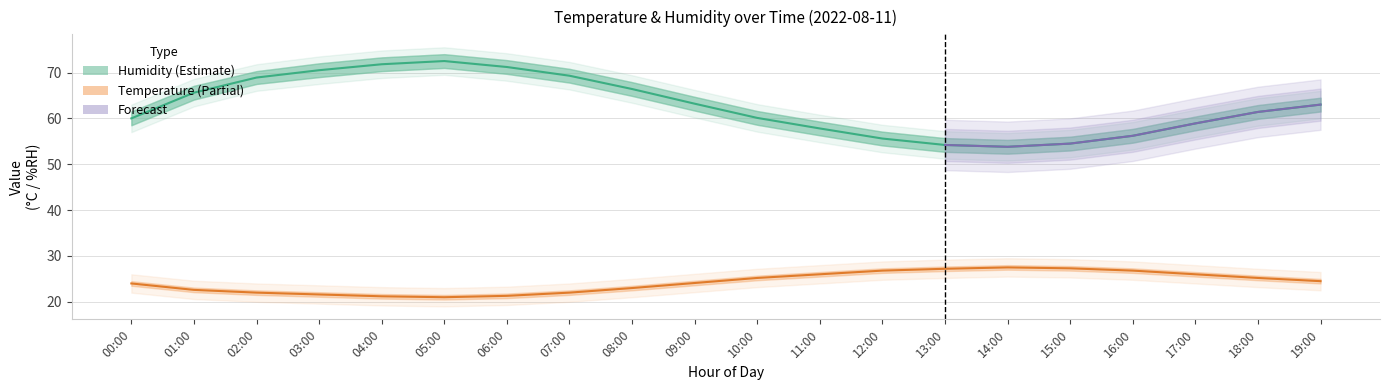

At how many categories does at least one series exceed 30?

20